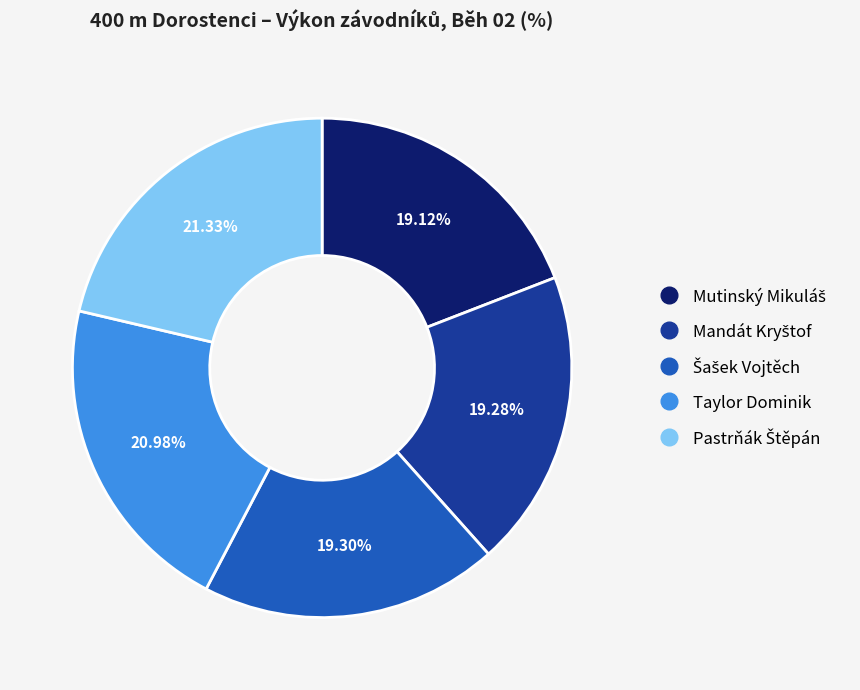

Is there a majority slice in this chart?

No